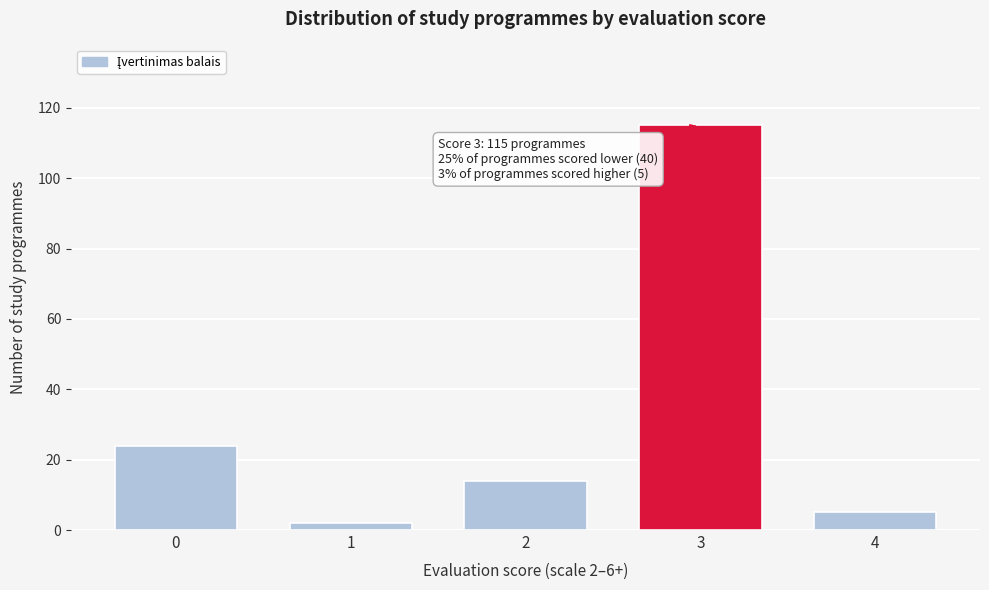

Reading left to right, extract all data points from this chart.

24	2	14	115	5